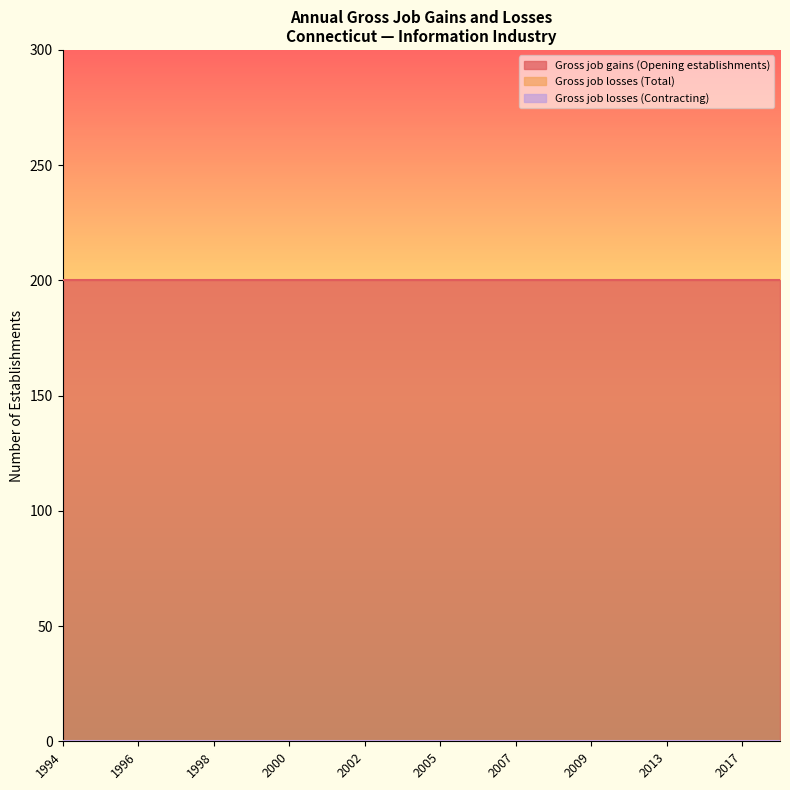

True or false: Gross job losses (Contracting) has more than 2 points higher than both neighbors.

False